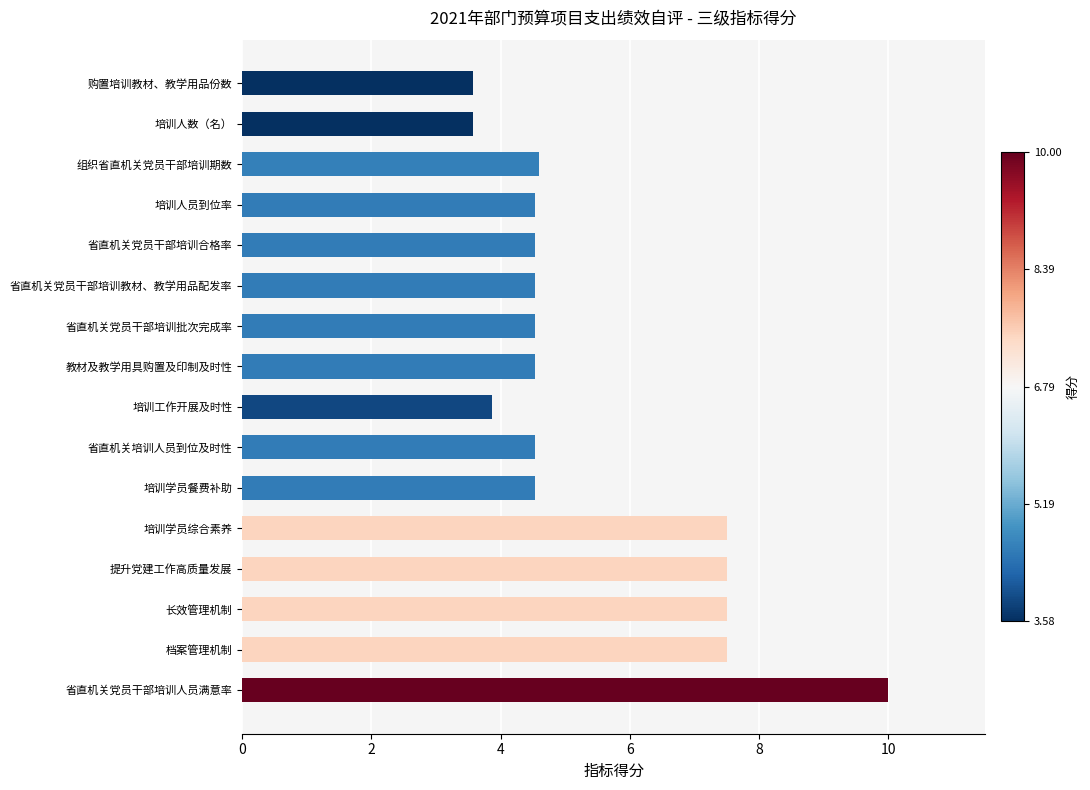

Reading bottom to top, list all the values displayed in this chart.

省直机关党员干部培训人员满意率=10.0	档案管理机制=7.5	长效管理机制=7.5	提升党建工作高质量发展=7.5	培训学员综合素养=7.5	培训学员餐费补助=4.5	省直机关培训人员到位及时性=4.5	培训工作开展及时性=3.9	教材及教学用具购置及印制及时性=4.5	省直机关党员干部培训批次完成率=4.5	省直机关党员干部培训教材、教学用品配发率=4.5	省直机关党员干部培训合格率=4.5	培训人员到位率=4.5	组织省直机关党员干部培训期数=4.6	培训人数（名）=3.6	购置培训教材、教学用品份数=3.6